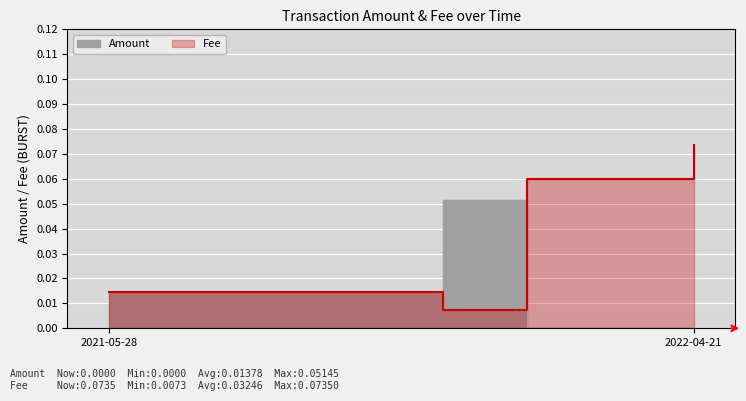

What is the highest value of the Fee series?

0.1